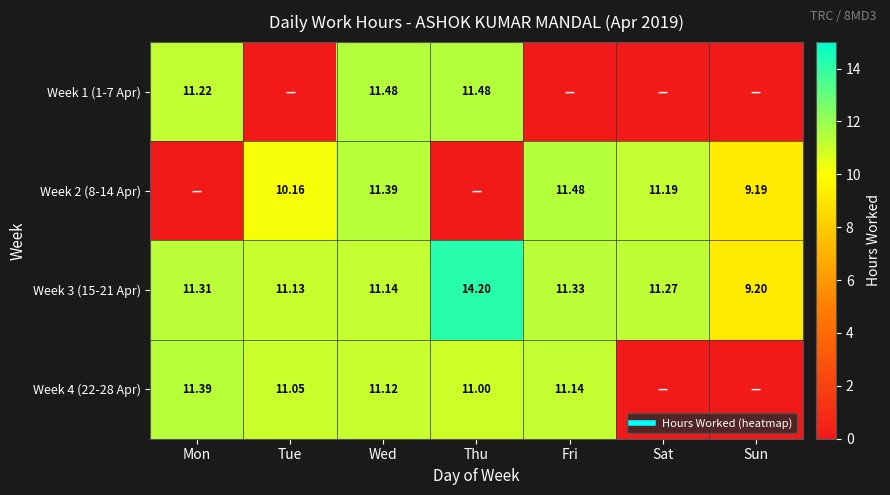

What is the total value across all series at Thu?

36.7